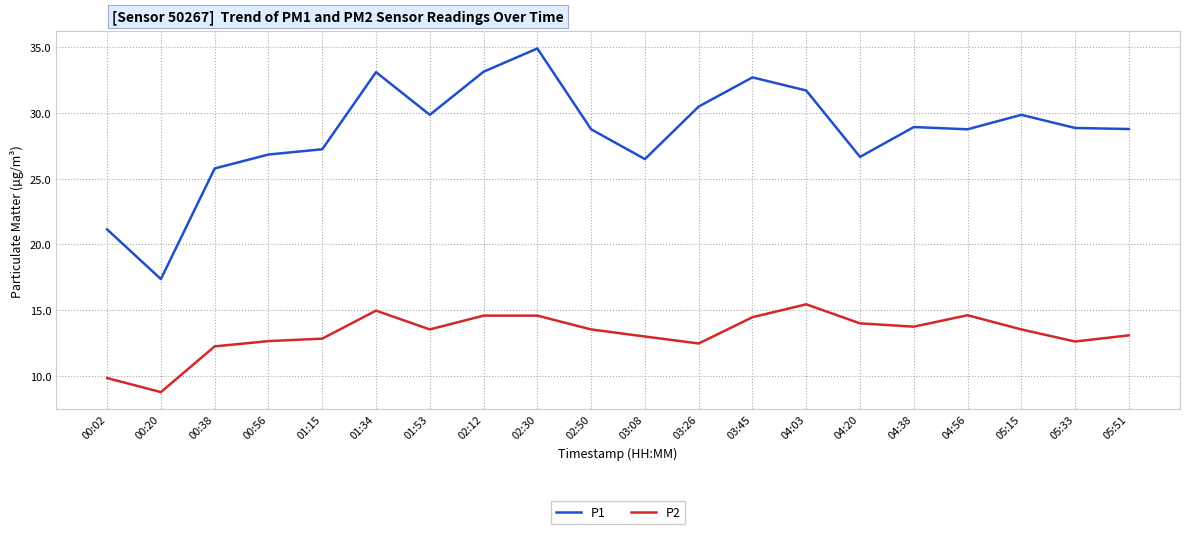

Which series has the widest spread of values?

P1